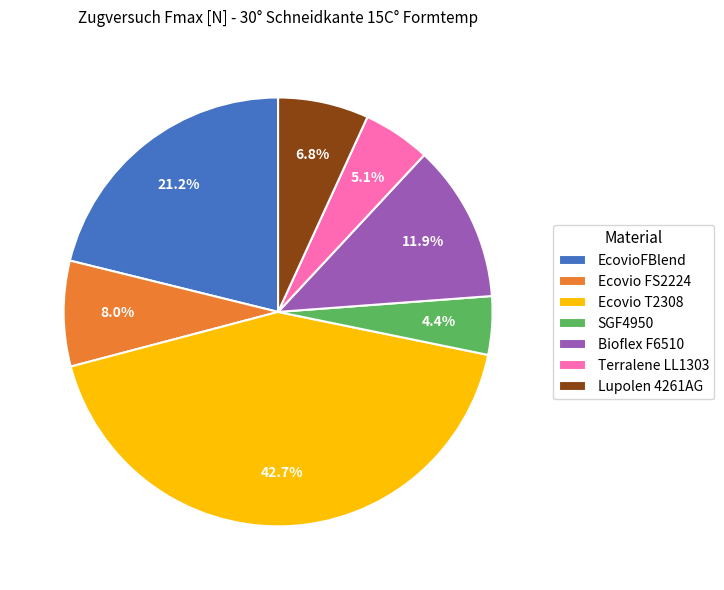

Does any single category account for the majority?

No